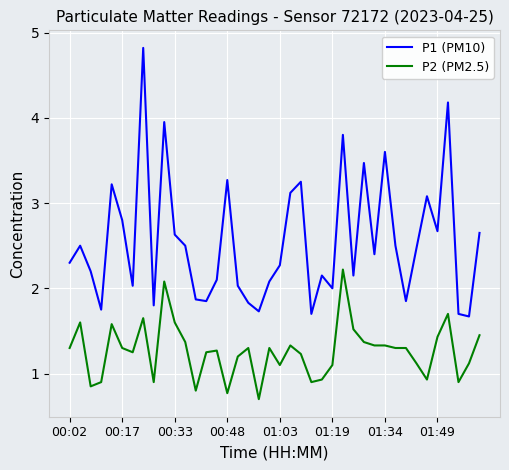

List the series in order of their overall mean, lowest first.

P2 (PM2.5), P1 (PM10)